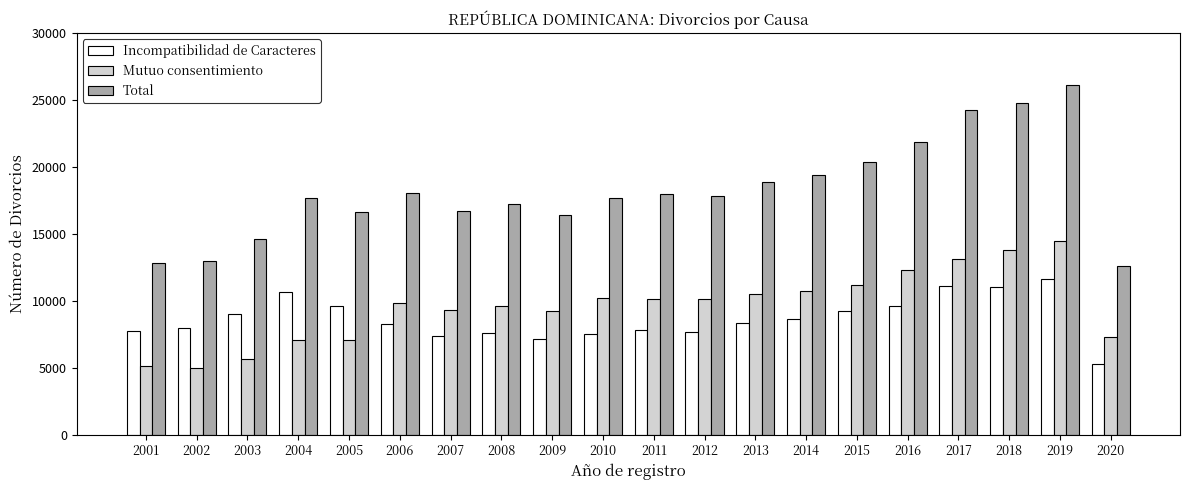

At which category is the sum across all series the highest?

2019